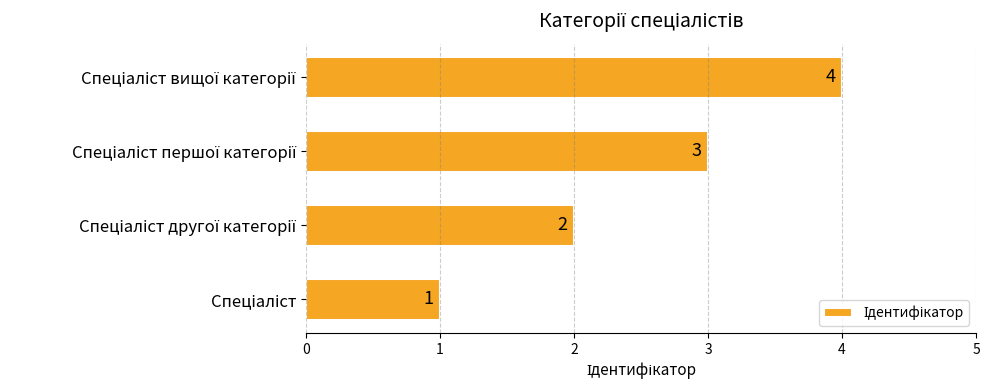

Count the values in the range 2 to 4.

3